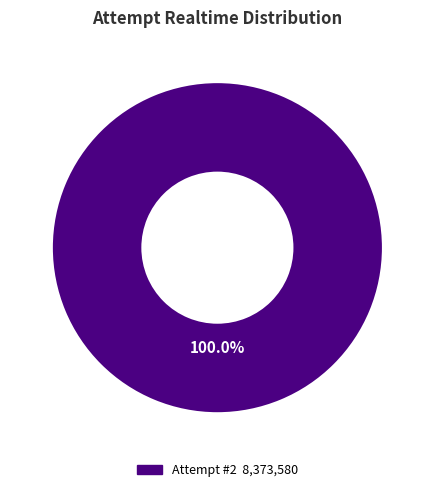

Is there any slice that represents more than half of the pie?

Yes